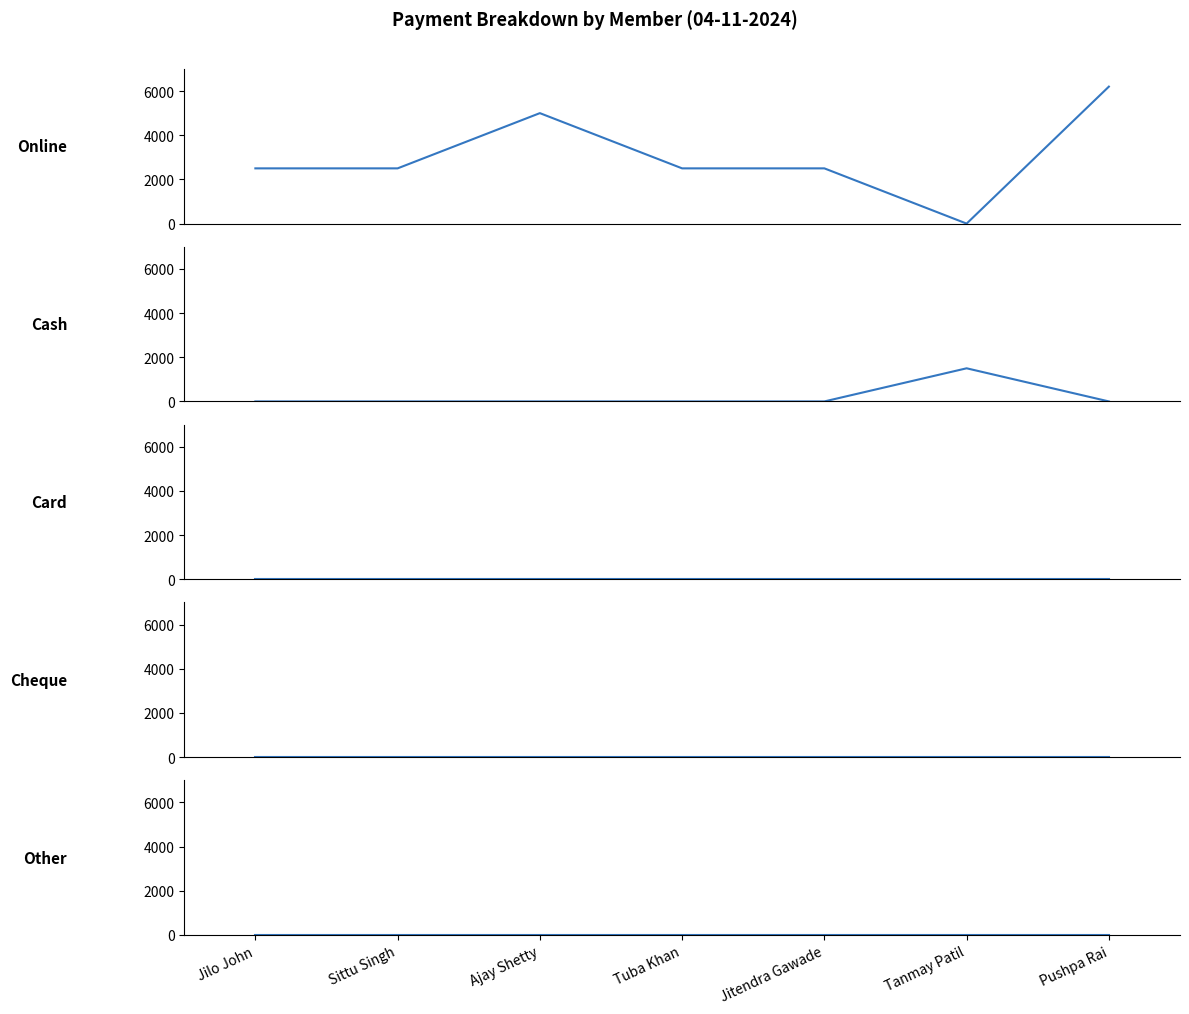

Reading right to left, what are all the values shown in this chart?

Online: Pushpa Rai=6200	Tanmay Patil=0	Jitendra Gawade=2500	Tuba Khan=2500	Ajay Shetty=5000	Sittu Singh=2500	Jilo John=2500
Cash: Pushpa Rai=0	Tanmay Patil=1500	Jitendra Gawade=0	Tuba Khan=0	Ajay Shetty=0	Sittu Singh=0	Jilo John=0
Card: Pushpa Rai=0	Tanmay Patil=0	Jitendra Gawade=0	Tuba Khan=0	Ajay Shetty=0	Sittu Singh=0	Jilo John=0
Cheque: Pushpa Rai=0	Tanmay Patil=0	Jitendra Gawade=0	Tuba Khan=0	Ajay Shetty=0	Sittu Singh=0	Jilo John=0
Other: Pushpa Rai=0	Tanmay Patil=0	Jitendra Gawade=0	Tuba Khan=0	Ajay Shetty=0	Sittu Singh=0	Jilo John=0